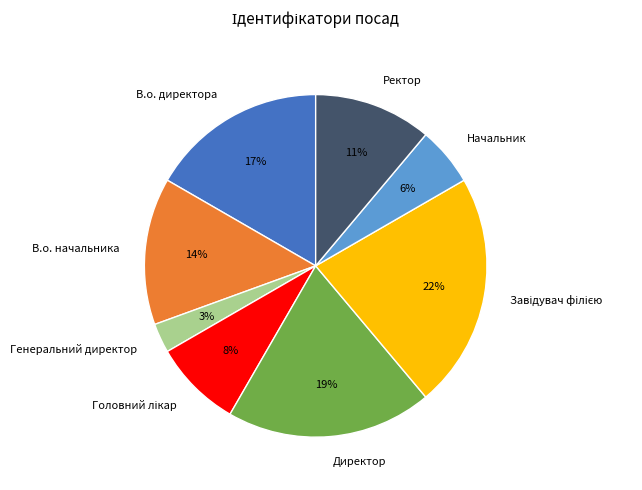

To the nearest percent, what percentage of the pie is В.о. директора?

17%